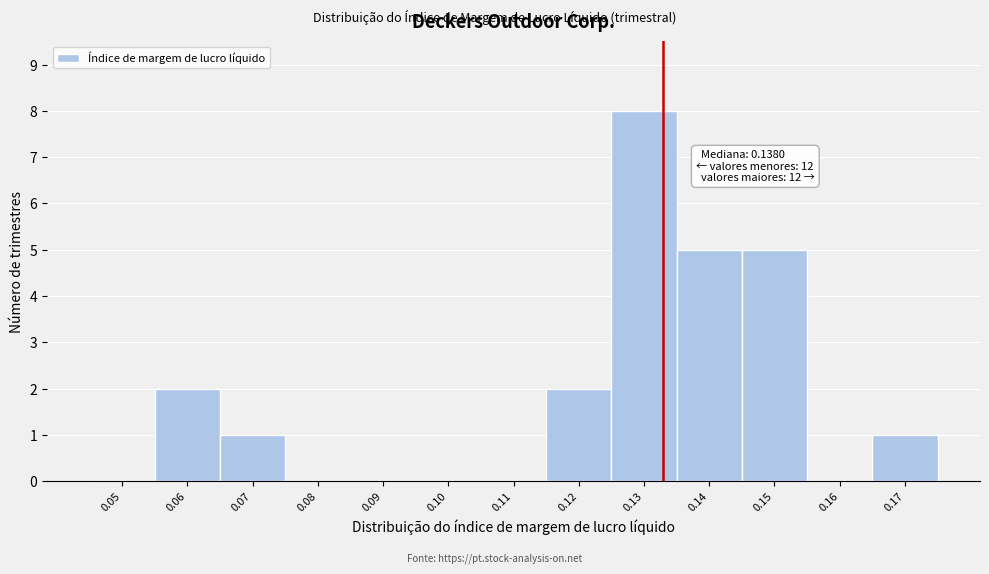

Reading right to left, list all the values displayed in this chart.

0.17=1	0.16=0	0.15=5	0.14=5	0.13=8	0.12=2	0.11=0	0.10=0	0.09=0	0.08=0	0.07=1	0.06=2	0.05=0